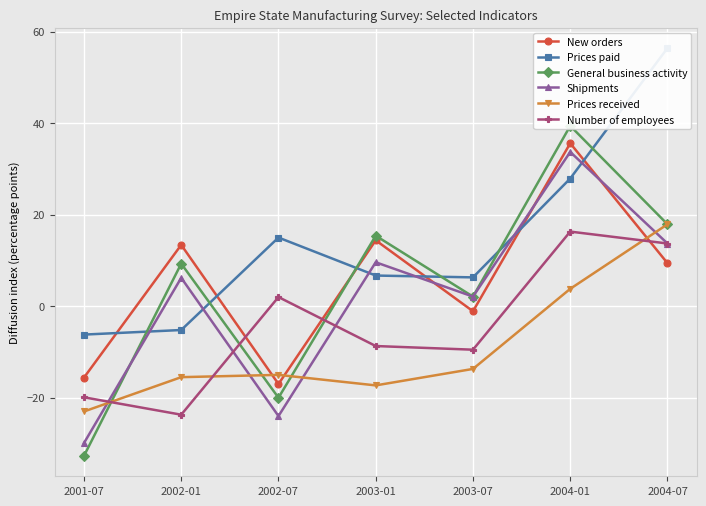

How many data points in Prices received are above -15?

3